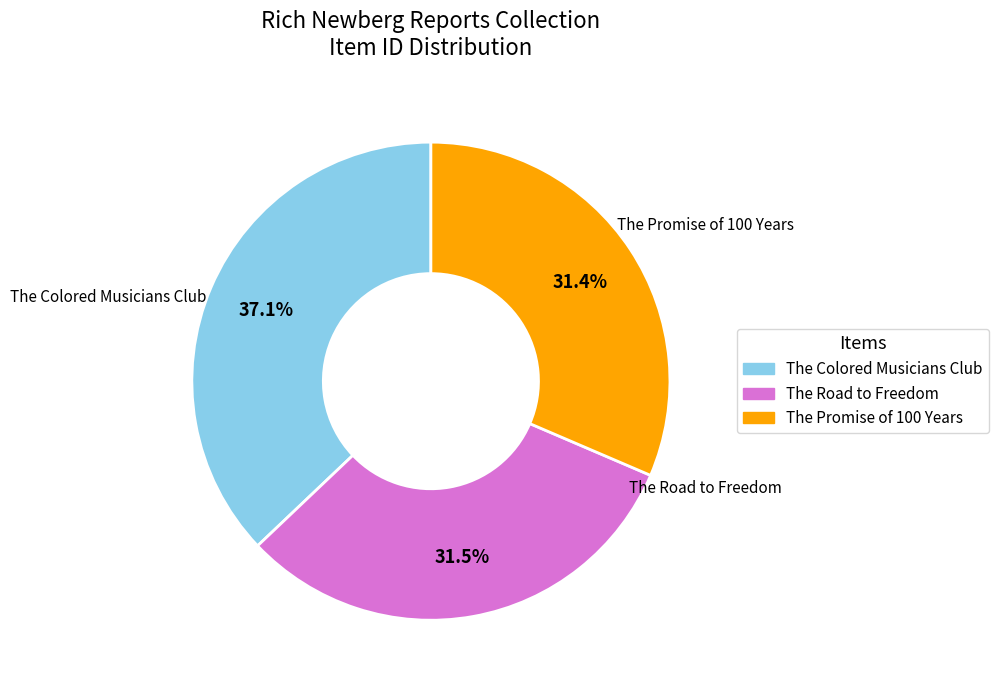

Approximately how many times larger is the value at The Promise of 100 Years compared to The Colored Musicians Club?

0.8